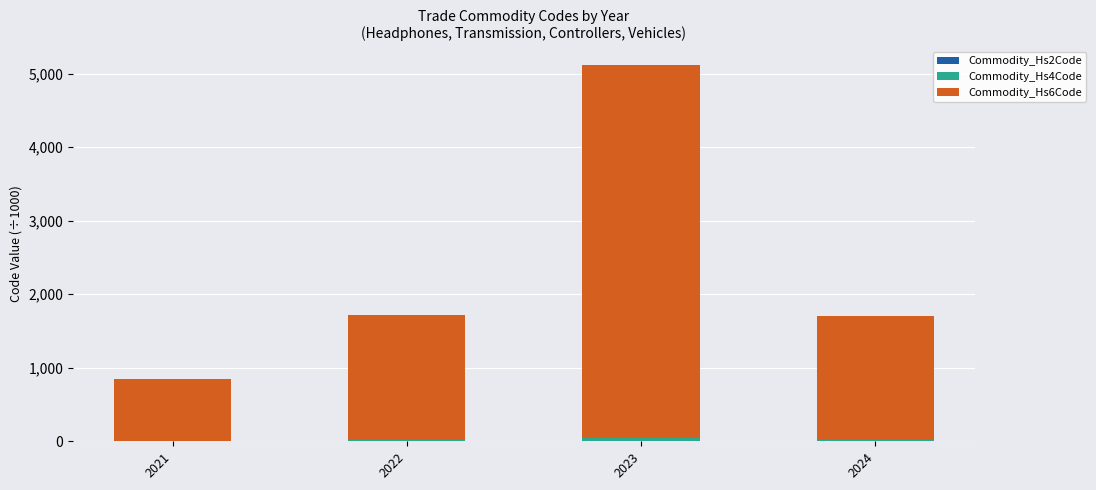

At which category is the sum across all series the highest?

2023